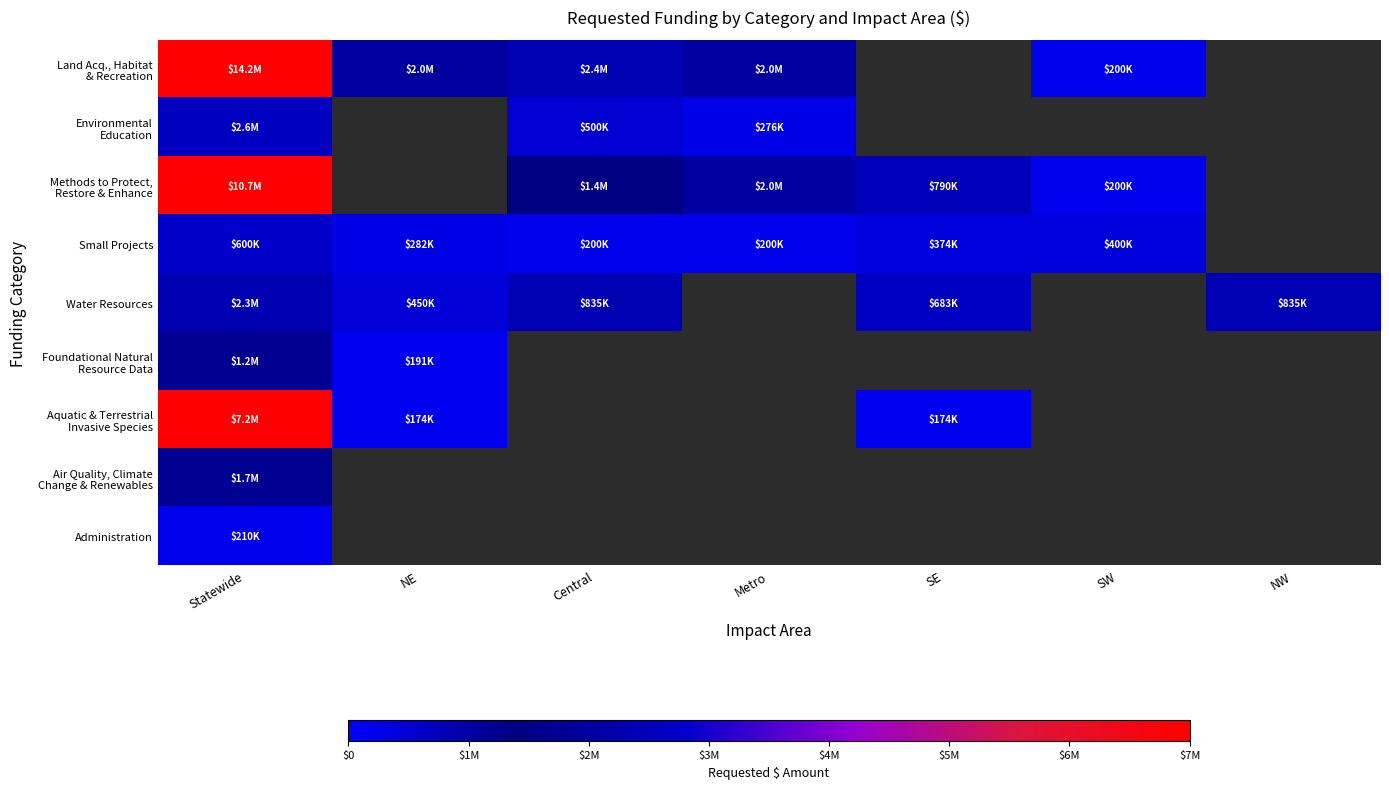

How many categories are shown in the chart?

7